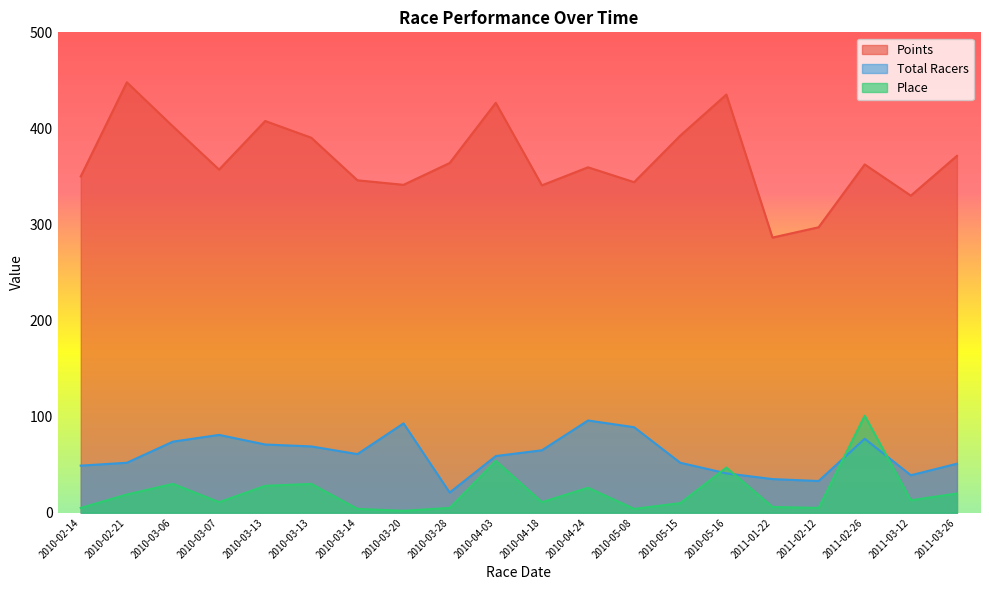

What is the difference between the maximum and minimum values in the Place series?

99.0